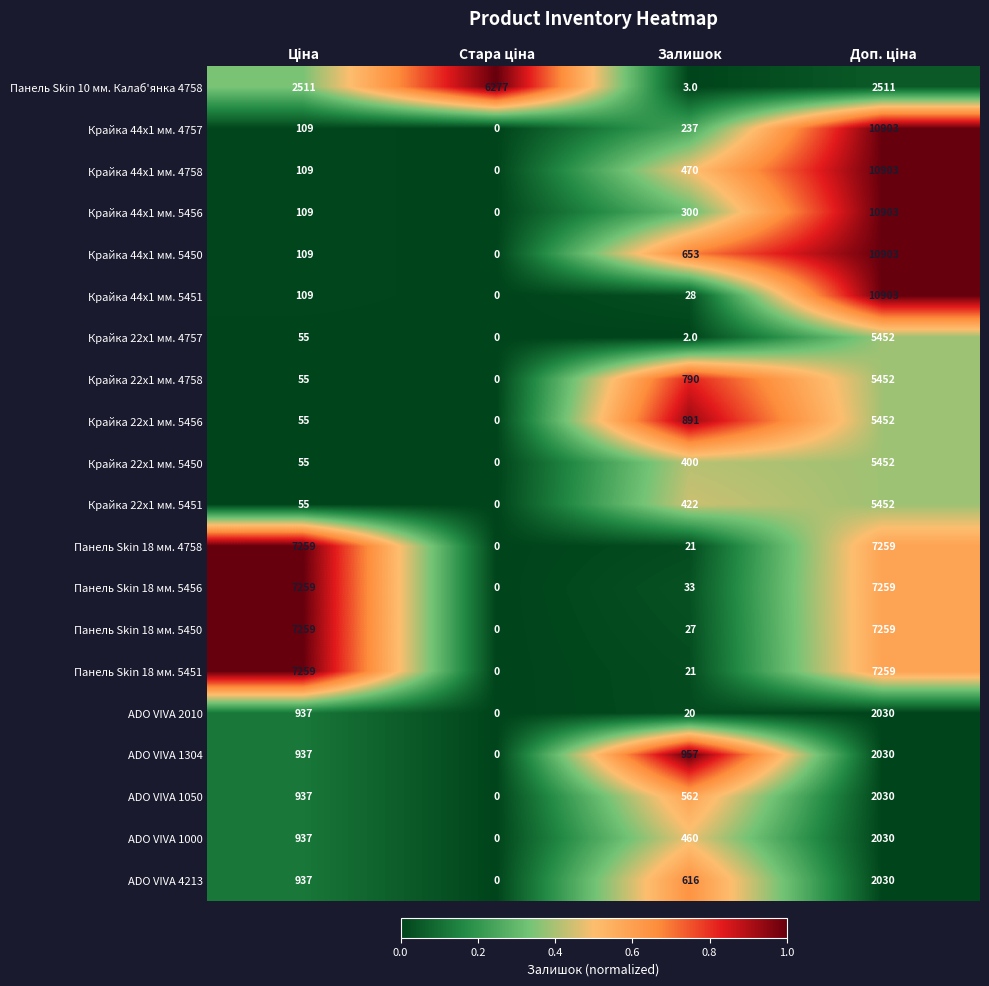

How many ADO VIVA 4213 values are between 616 and 2030?

3